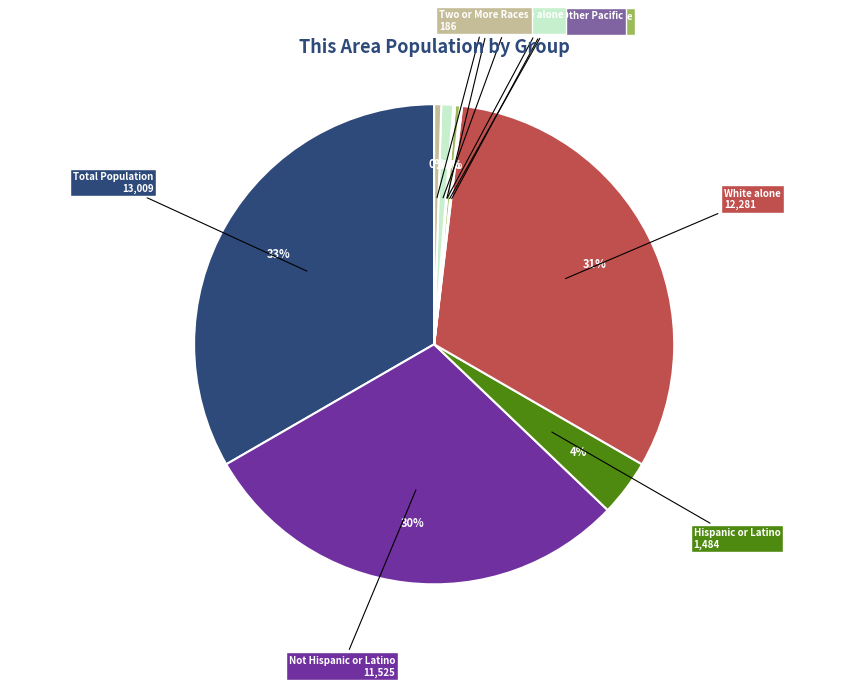

To the nearest percent, what is the average slice percentage?

10%